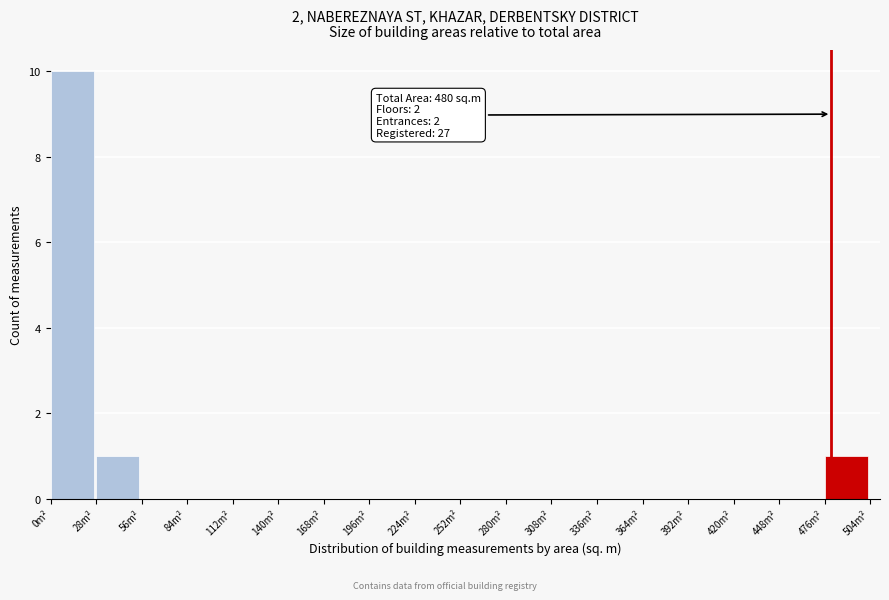

Which range on the x-axis has the tallest bar?

0 to 28